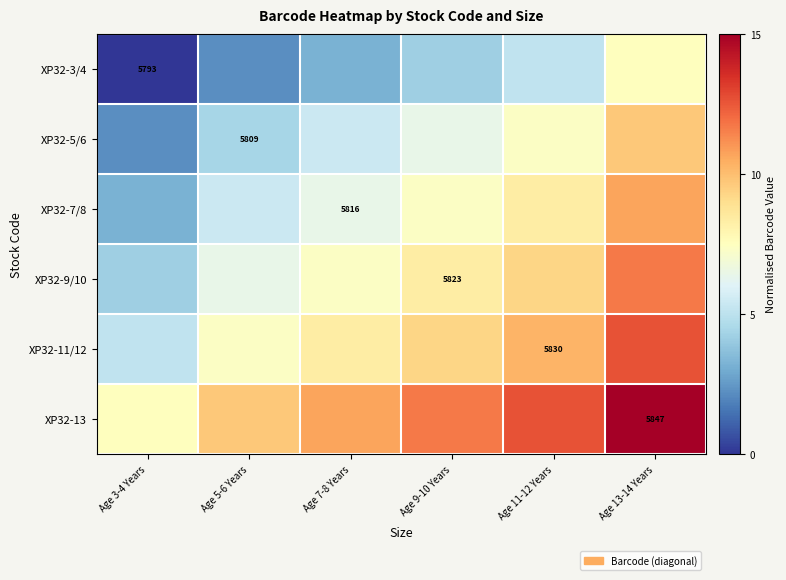

The value of XP32-7/8 at Age 9-10 Years is 9.9. True or false?

False